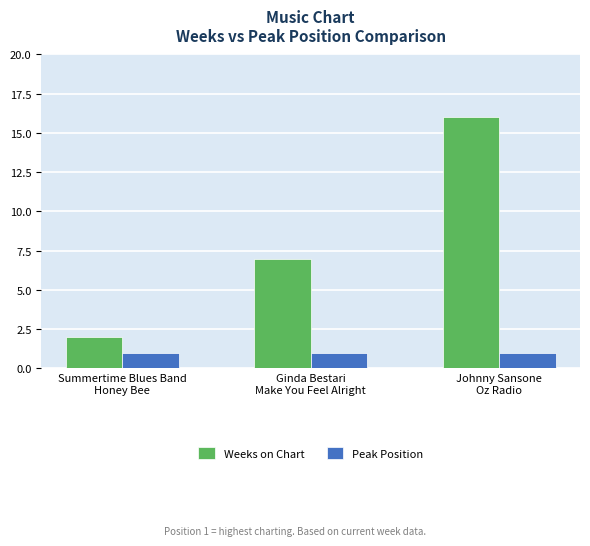

Which series changed the most between Ginda Bestari
Make You Feel Alright and Johnny Sansone
Oz Radio?

Weeks on Chart